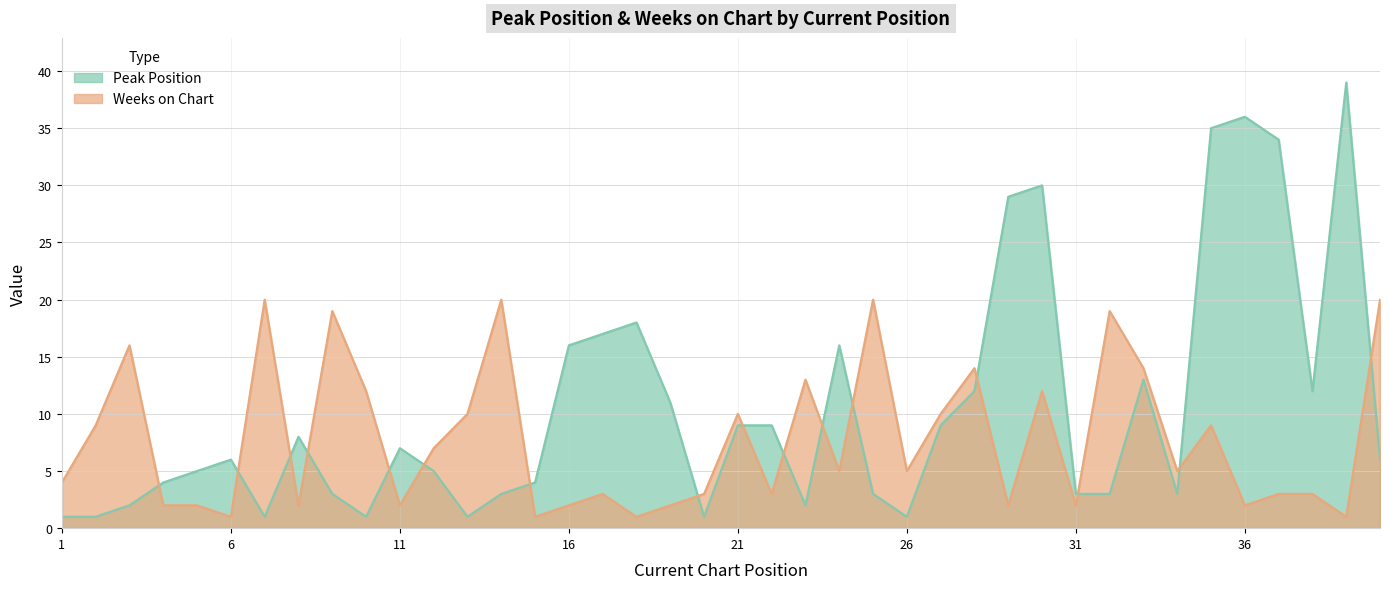

Where is Weeks on Chart nearest to the value 10?

13